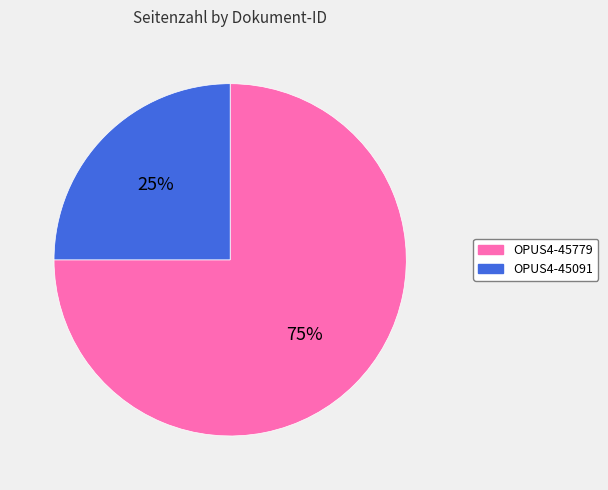

To the nearest percent, what is the difference between the largest and smallest slice percentages?

50%